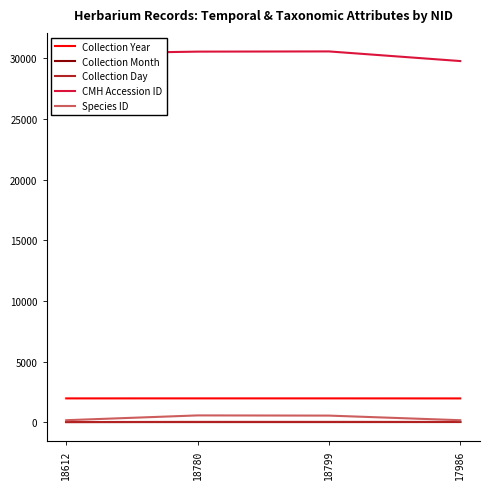

The Collection Day series shows 23 at 18799. True or false?

True